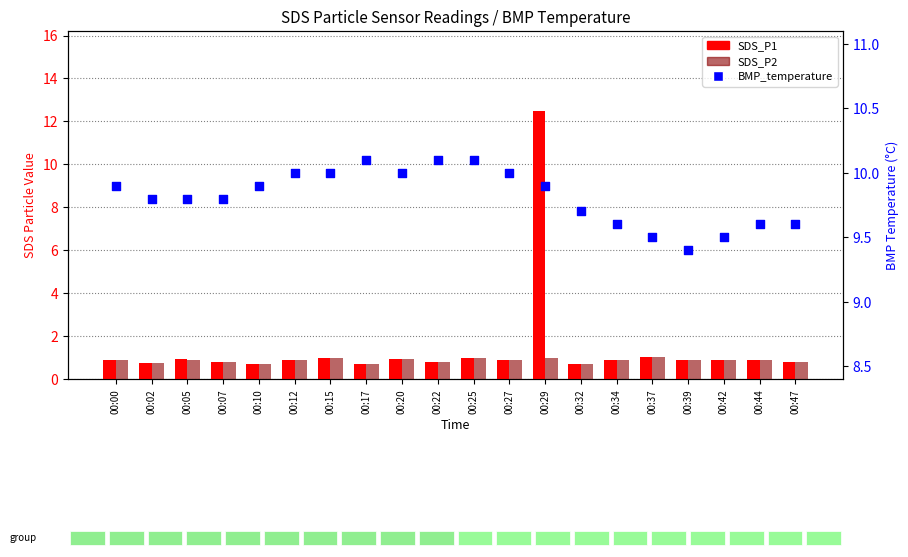

What is the total value across all series at 00:44?

11.4